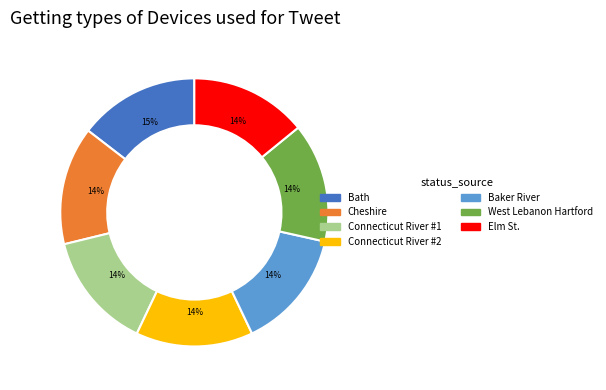

How many segments does this pie chart have?

7